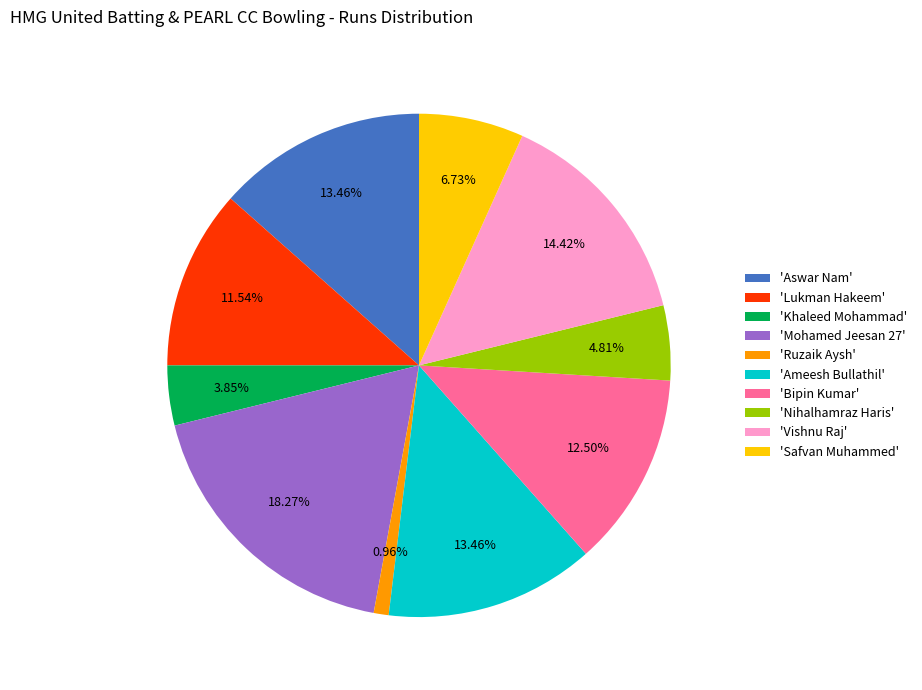

To the nearest percent, what is the average slice percentage?

10%